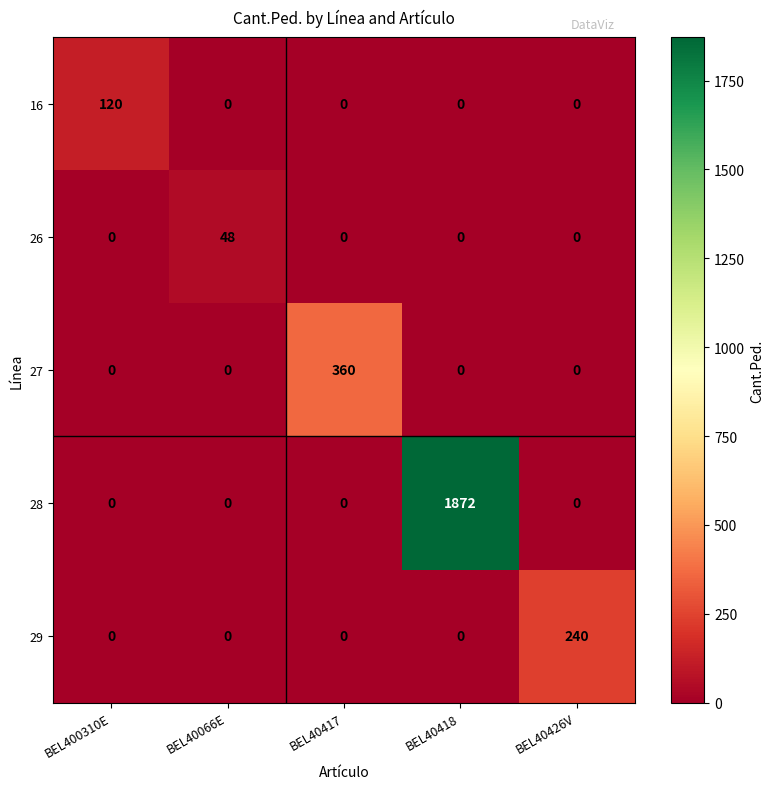

Which series has the largest total across all categories?

28